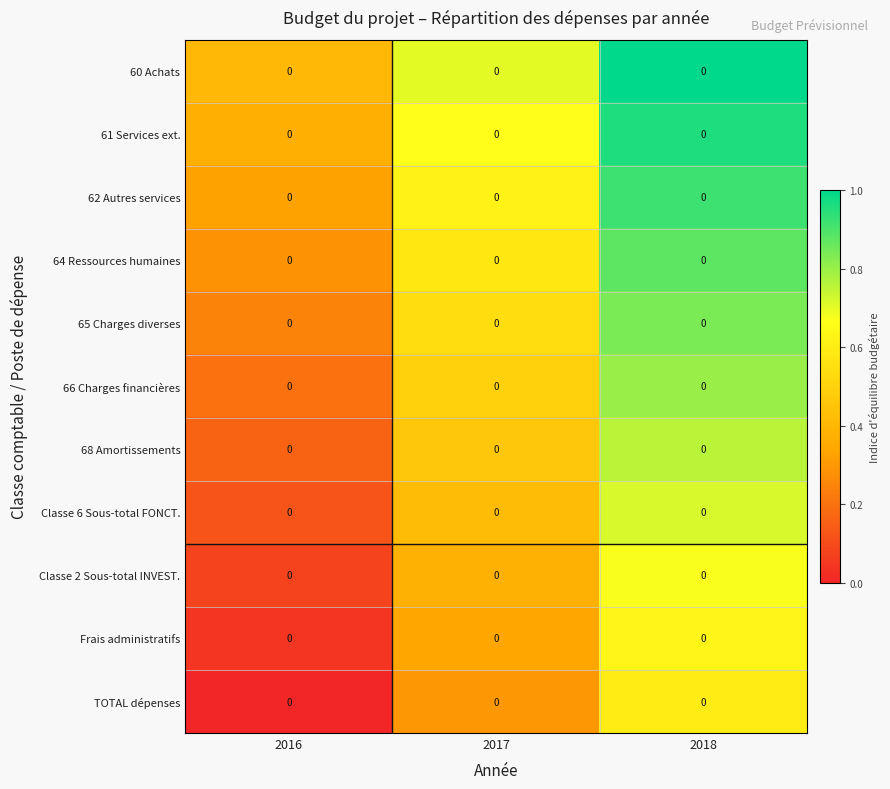

At which label does 60 Achats reach its peak?

2018